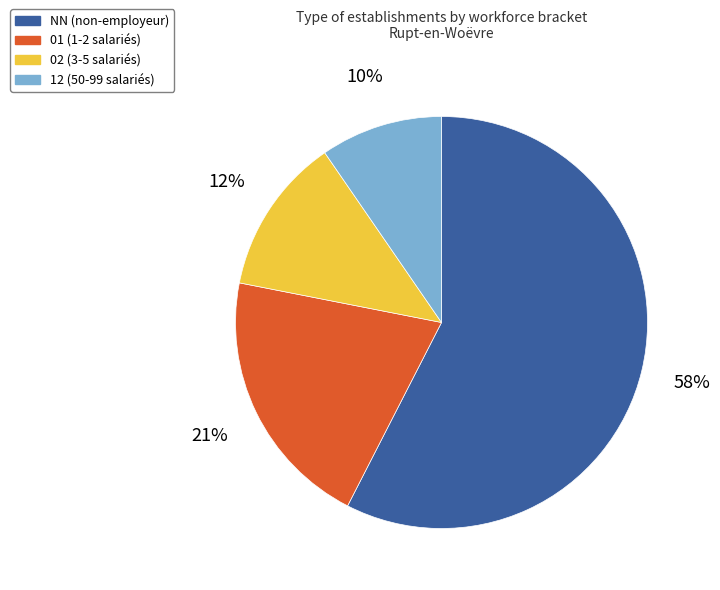

What is the smallest slice in the pie chart?

12